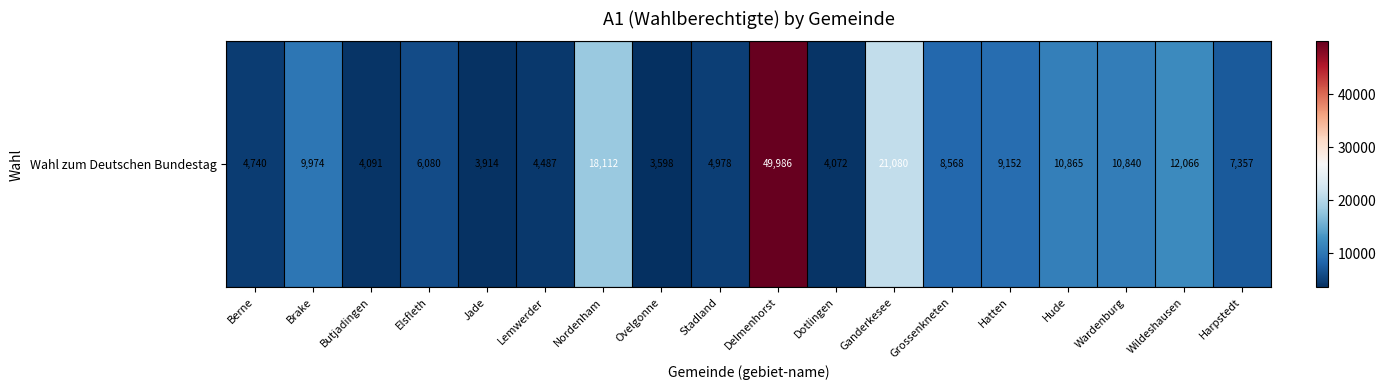

True or false: the data shows 6190 at Butjadingen.

False